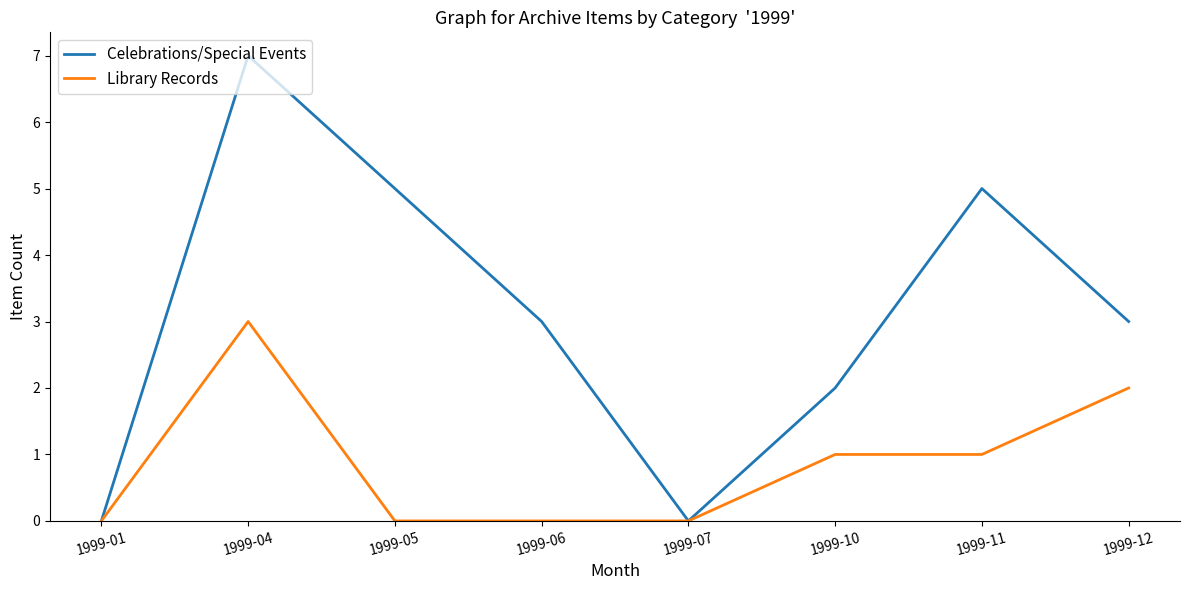

At which label does Celebrations/Special Events first exceed 3?

1999-04